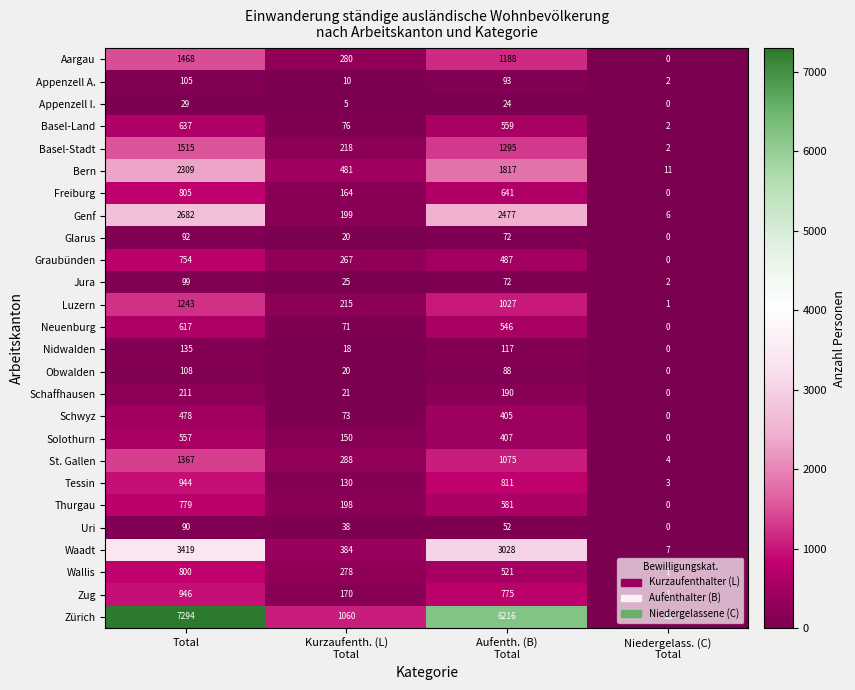

What is the difference between the second highest and second lowest values in the Genf series?

2278